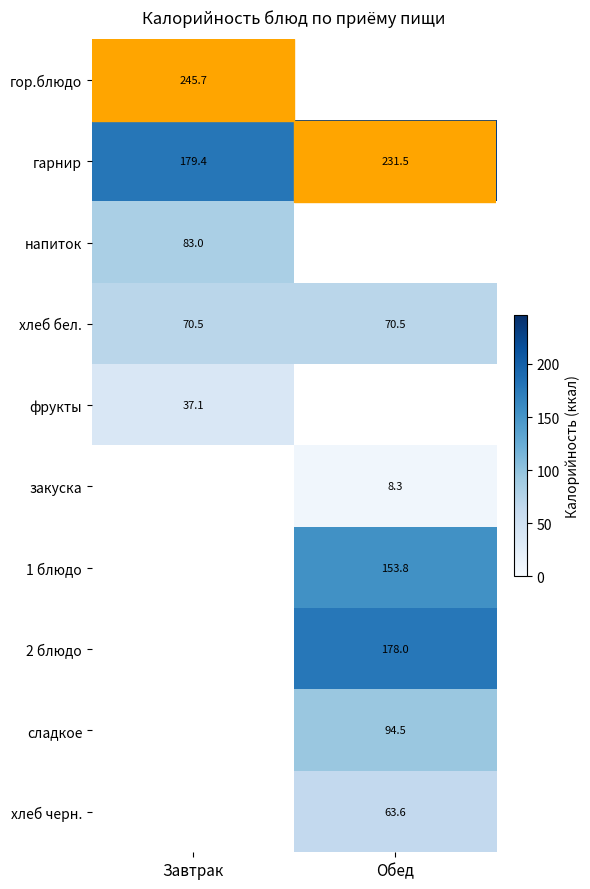

Is it true that гарнир equals 179.4 at Завтрак?

True